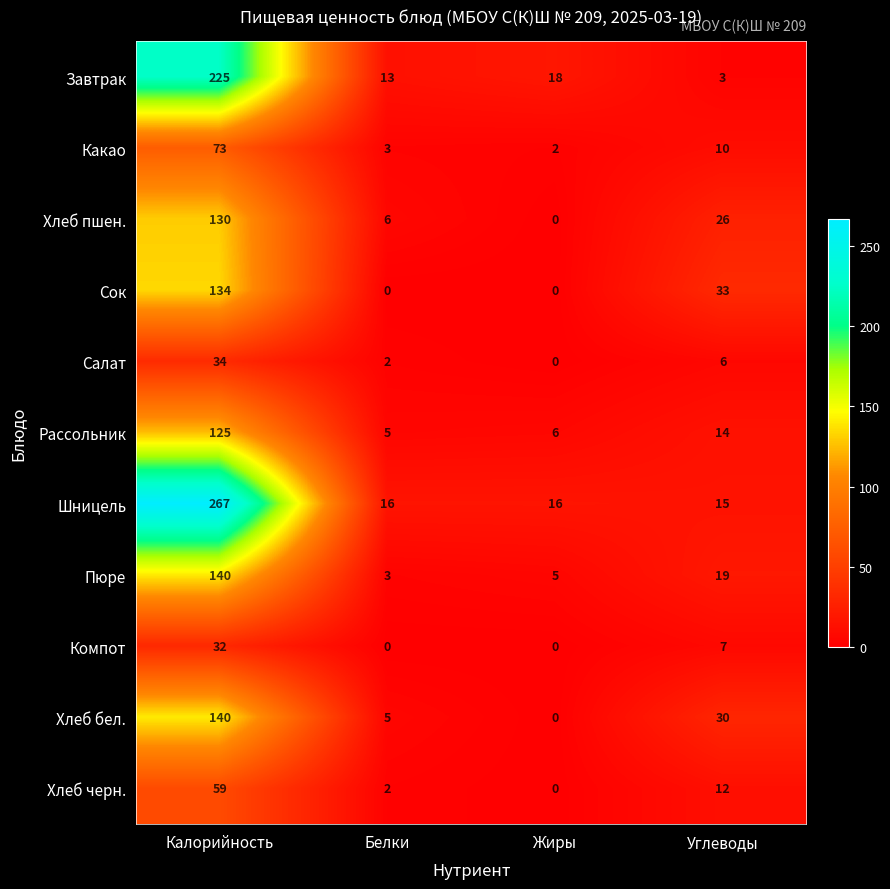

Which series has the largest range (max minus min)?

Шницель